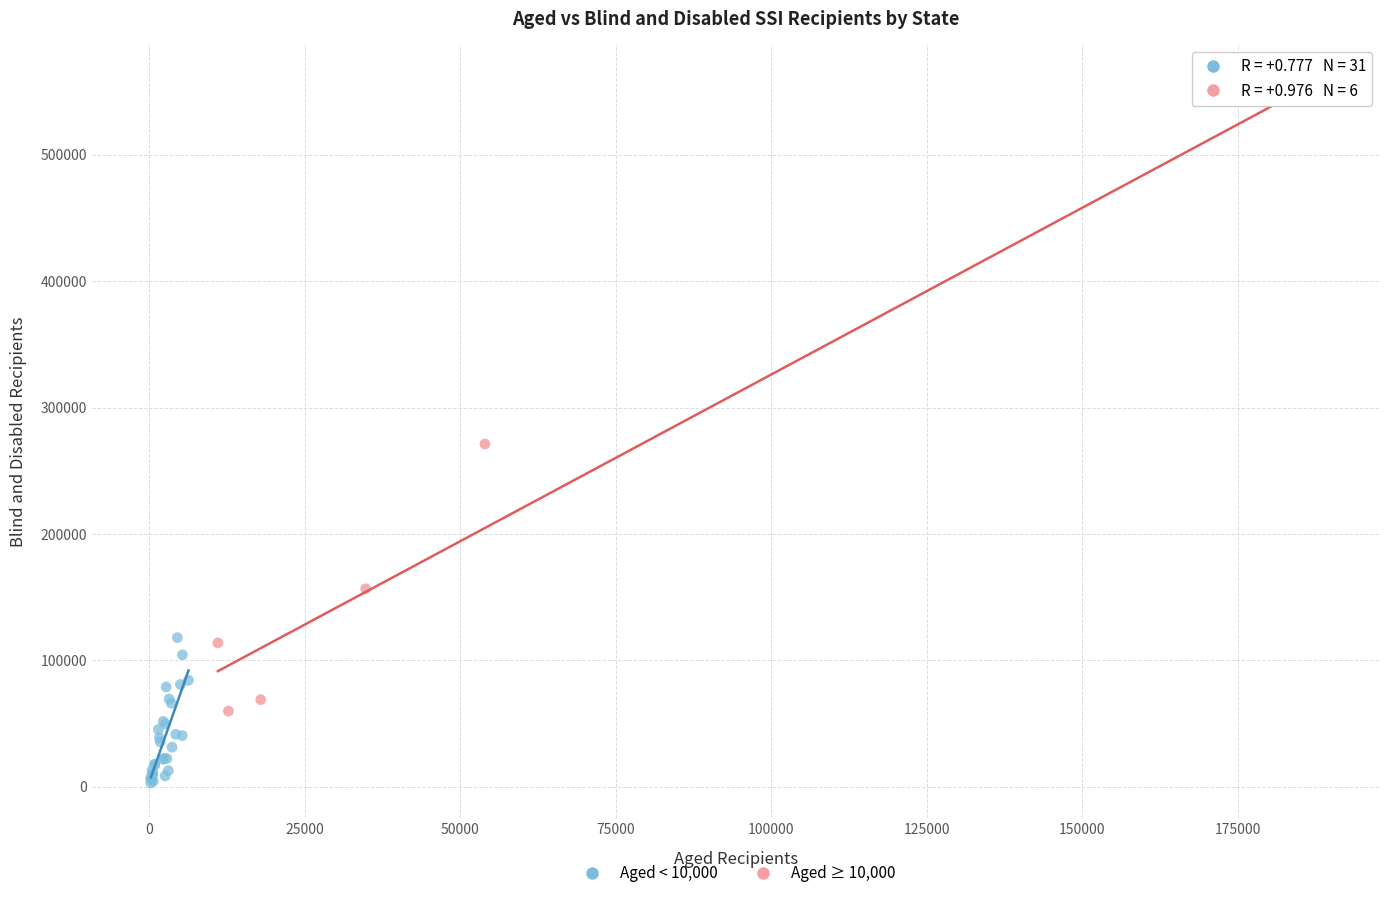

Which series has the widest spread of Y values?

Aged ≥ 10,000